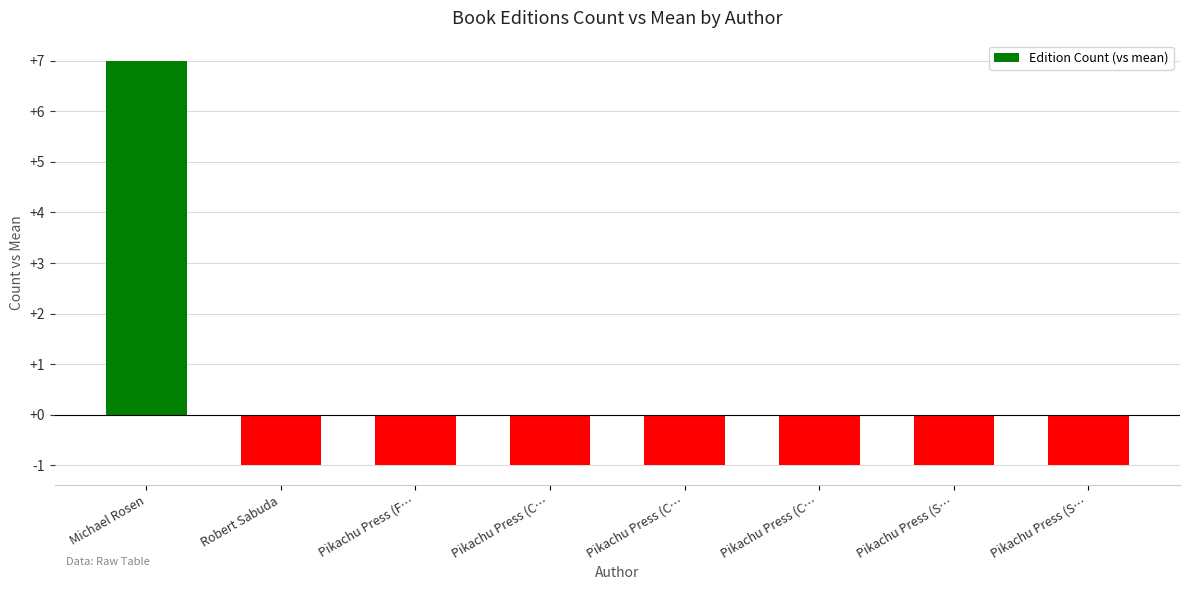

Reading left to right, extract all data points from this chart.

Michael Rosen=7	Robert Sabuda=-1	Pikachu Press (F…=-1	Pikachu Press (C…=-1	Pikachu Press (C…=-1	Pikachu Press (C…=-1	Pikachu Press (S…=-1	Pikachu Press (S…=-1